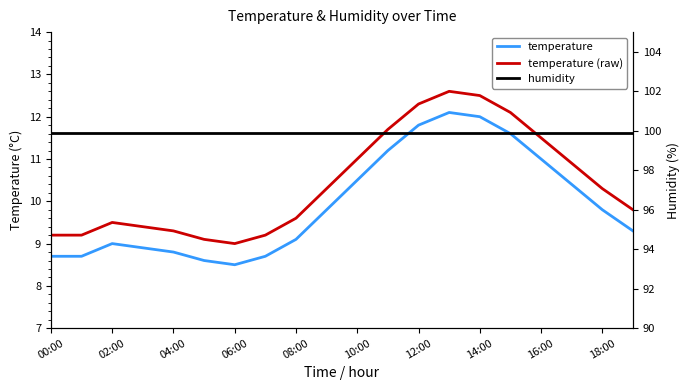

What is the total value across all series at 15?

123.6